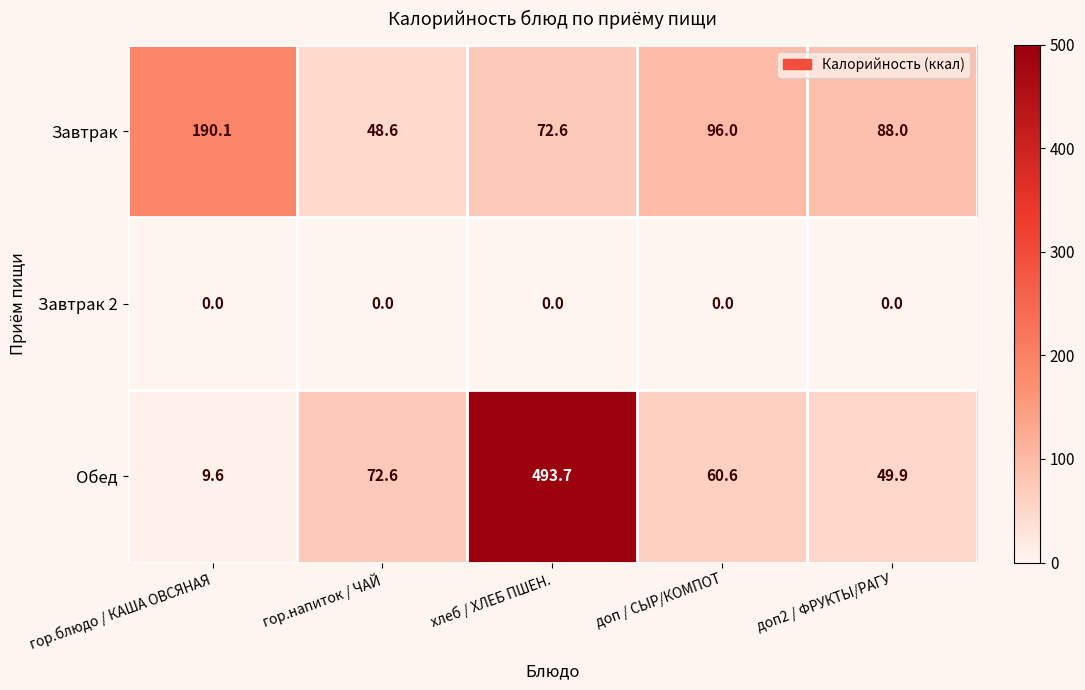

Count the number of data series in this chart.

3